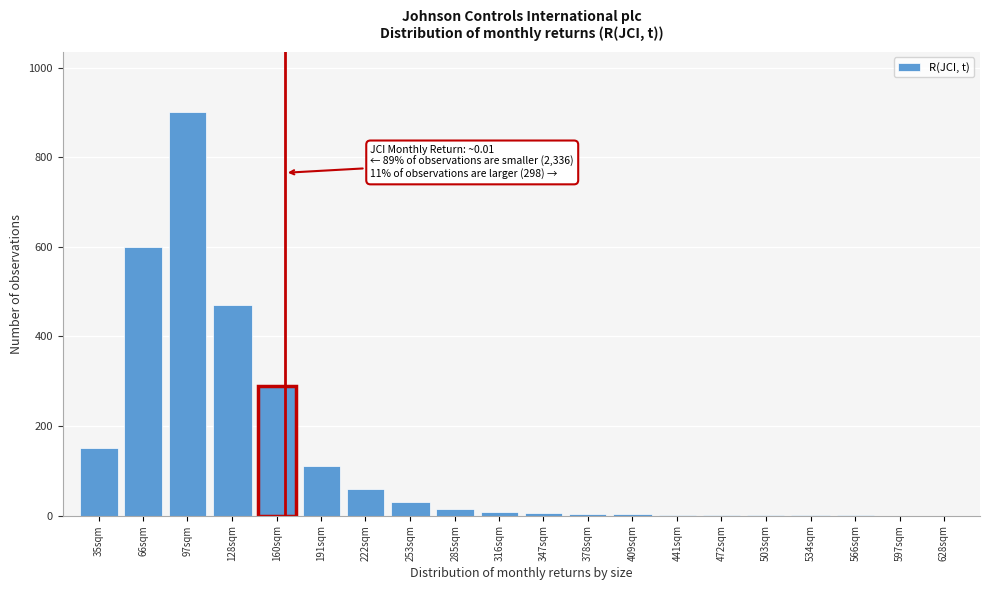

Between 35sqm and 628sqm, which is larger?

35sqm